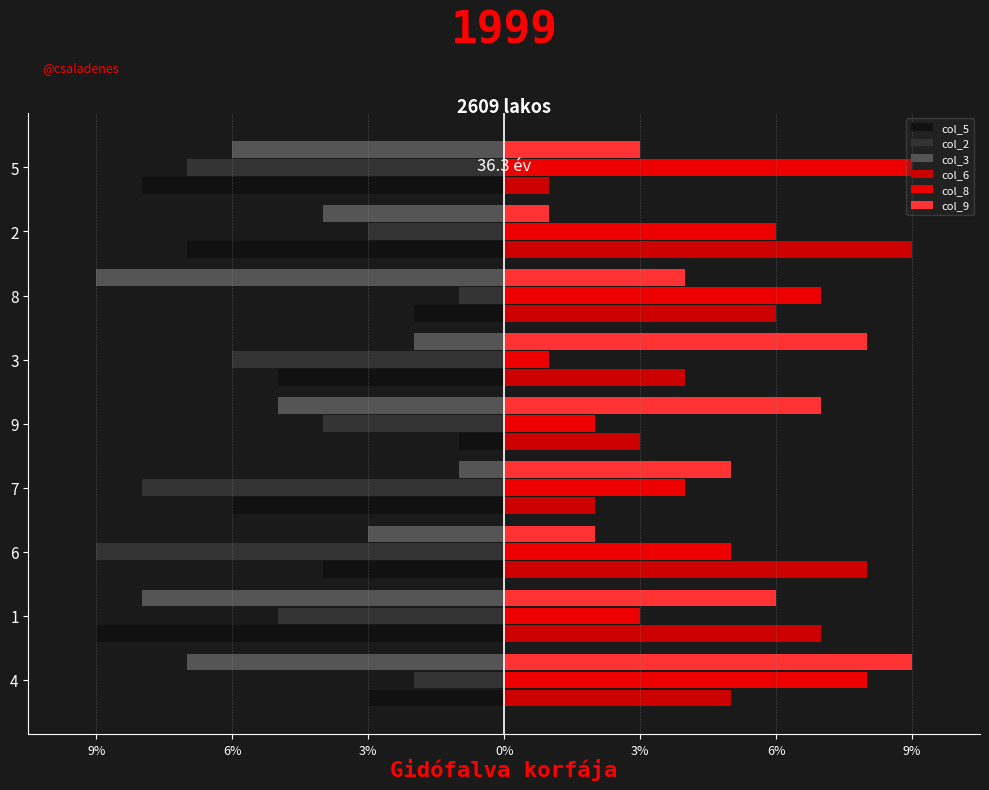

What are all the series names shown in the legend?

col_5, col_2, col_3, col_6, col_8, col_9